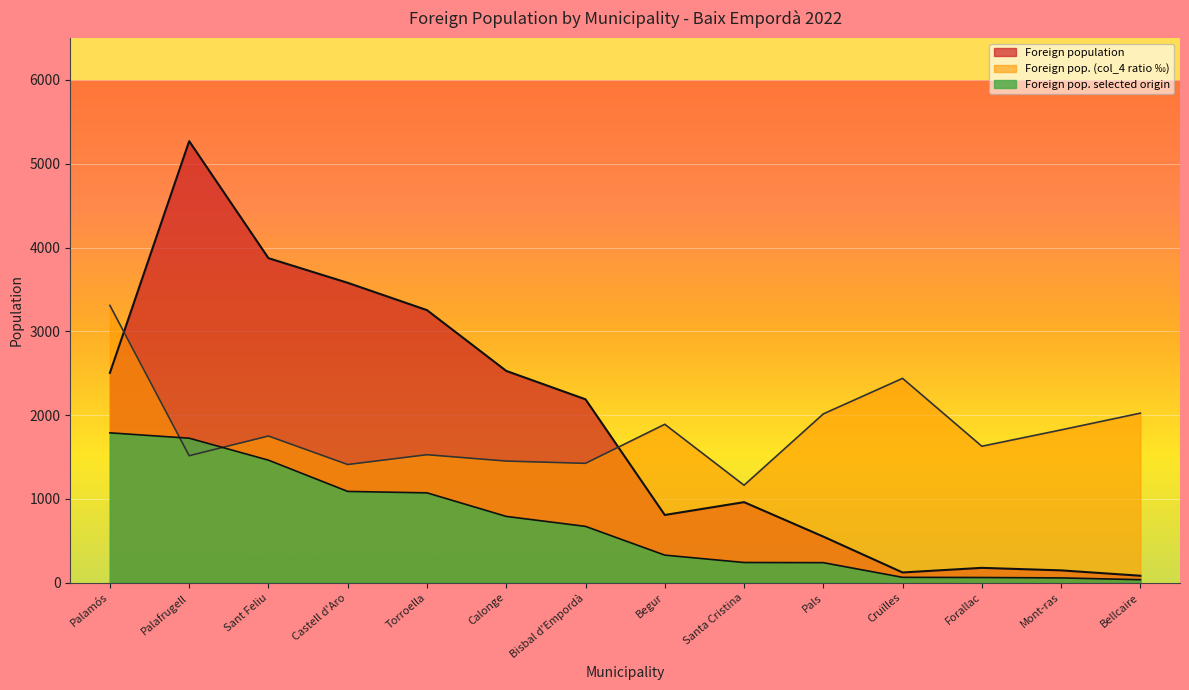

Does the chart display data point markers on the line(s)?

No